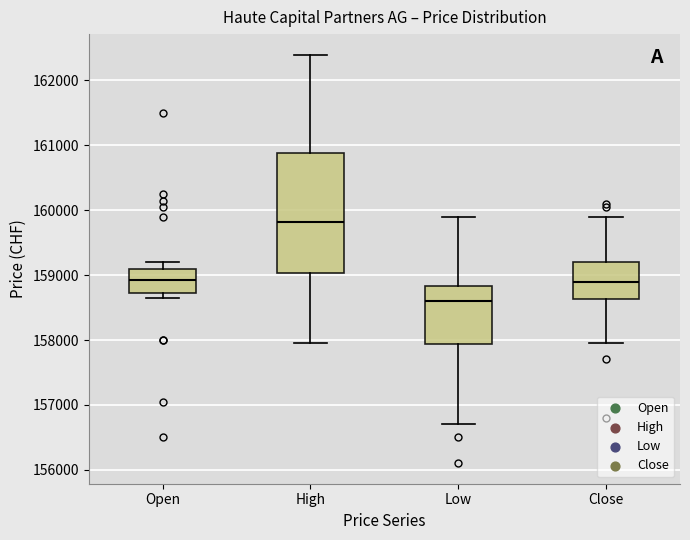

Comparing the boxes themselves (not the whiskers), which one is the tallest?

High